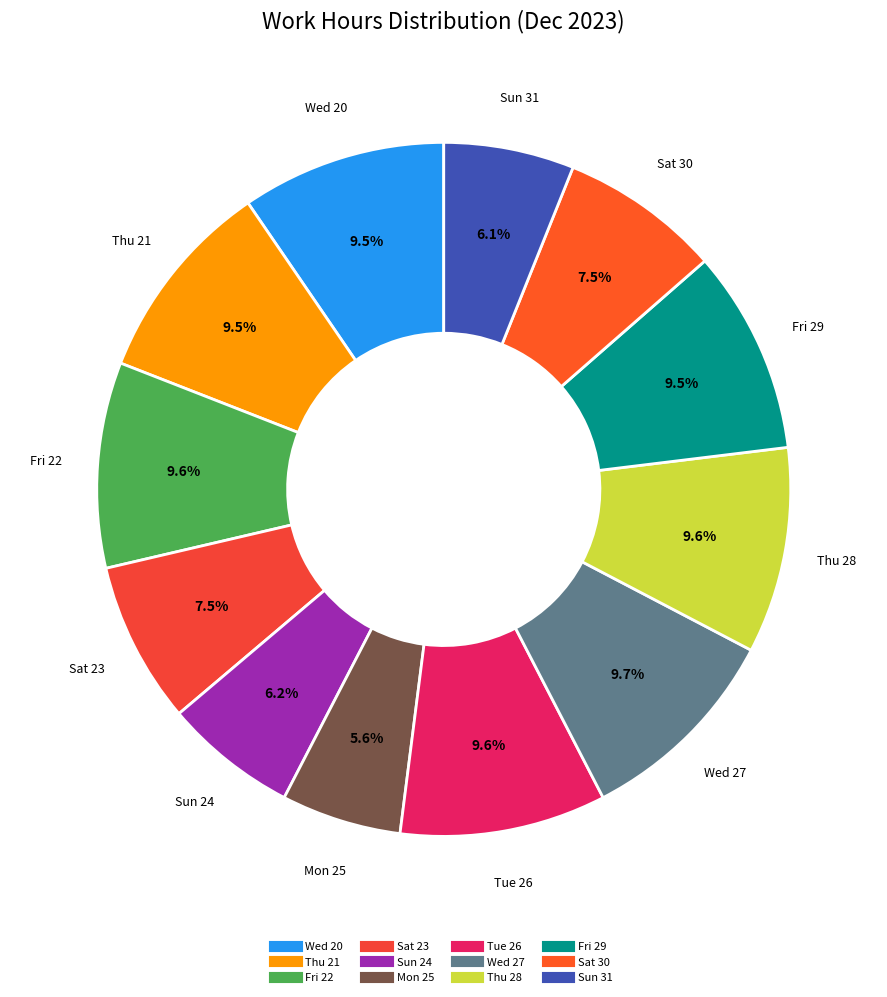

How many slices are in this pie chart?

12